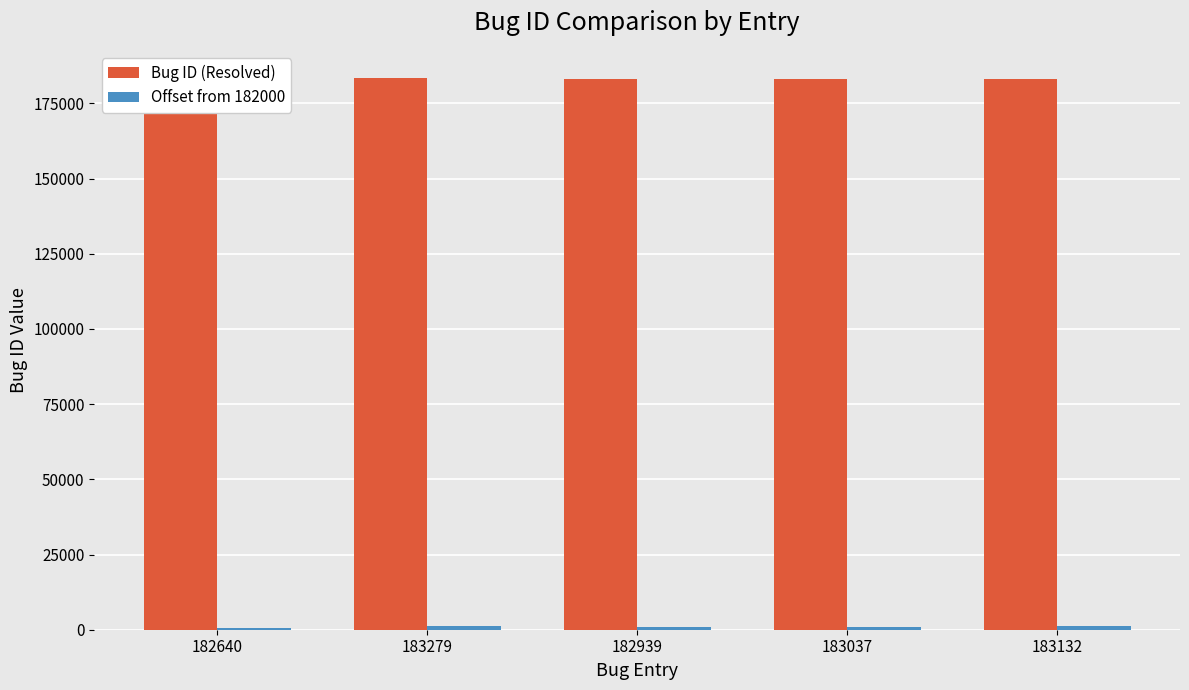

List the series in order of their peak value, highest first.

Bug ID (Resolved), Offset from 182000